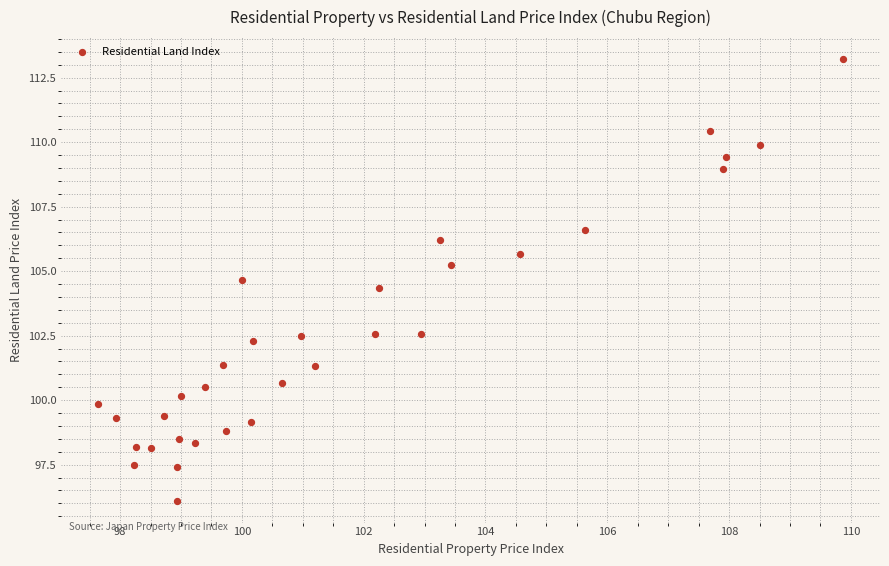

What Y value in the scatter plot is closest to 104?

104.4